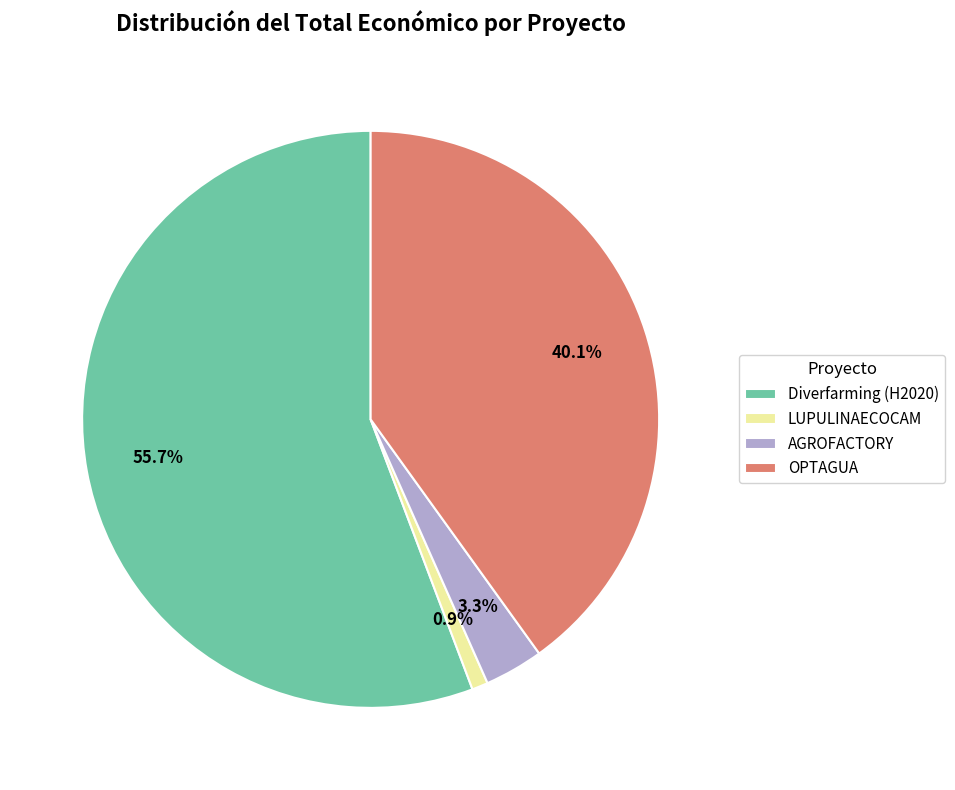

Which category has the smallest portion of the pie?

LUPULINAECOCAM